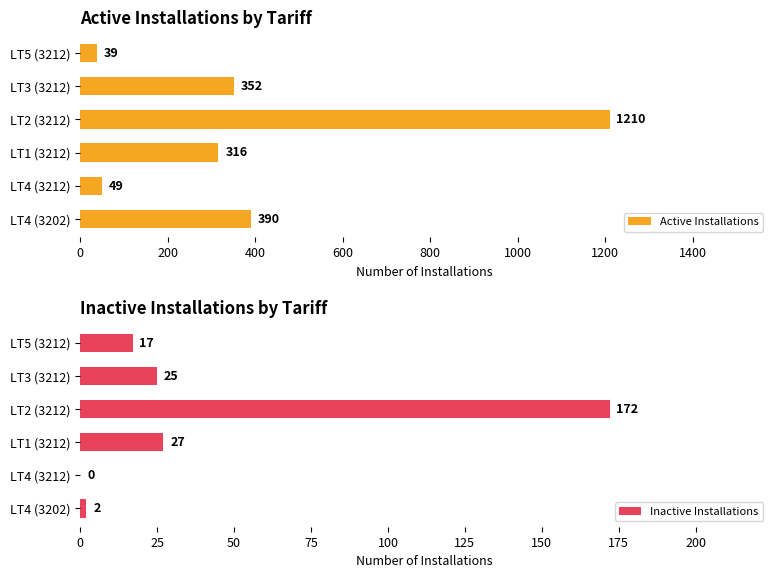

What is the difference between the second highest and minimum values in the Active Installations series?

351